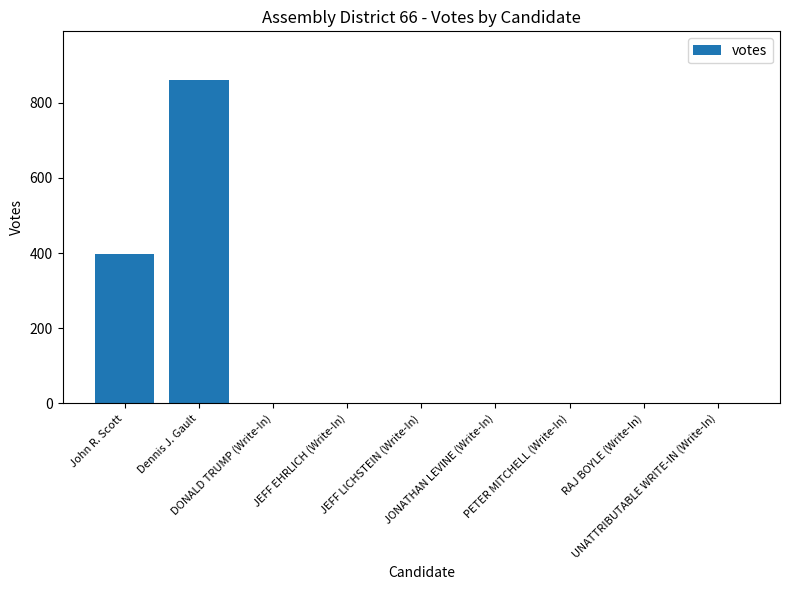

Reading right to left, transcribe all the data shown in this chart.

UNATTRIBUTABLE WRITE-IN (Write-In)=1	RAJ BOYLE (Write-In)=1	PETER MITCHELL (Write-In)=1	JONATHAN LEVINE (Write-In)=1	JEFF LICHSTEIN (Write-In)=1	JEFF EHRLICH (Write-In)=1	DONALD TRUMP (Write-In)=1	Dennis J. Gault=861	John R. Scott=397